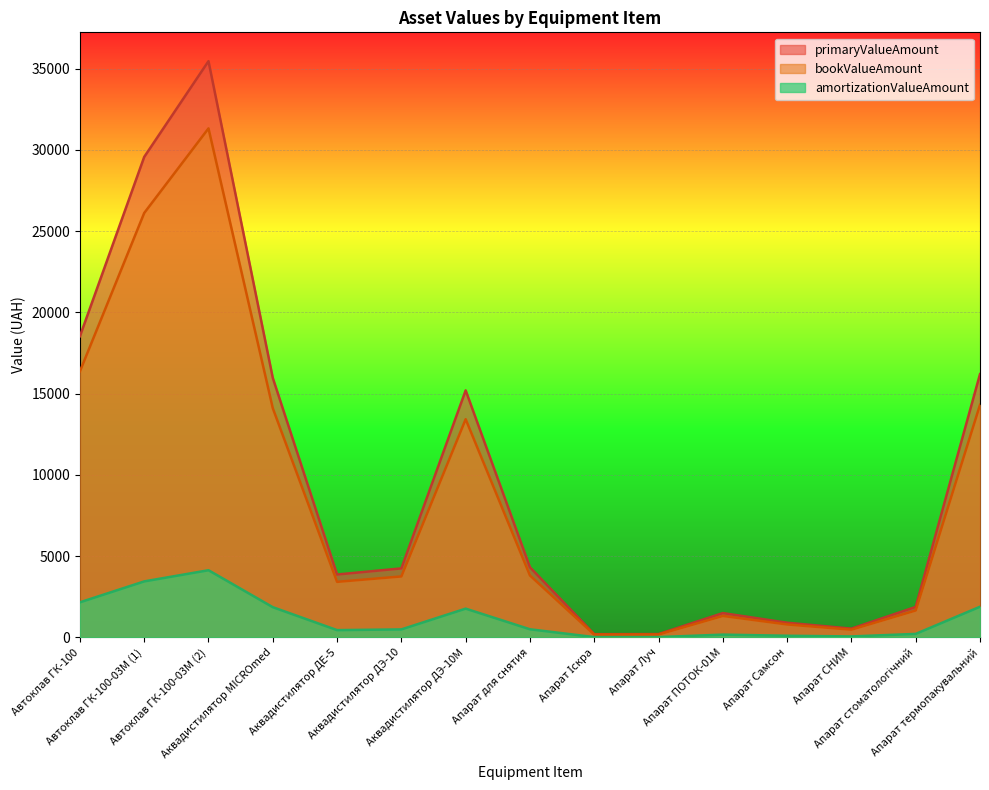

Reading left to right, what are all the values shown in this chart?

primaryValueAmount: 18530.0	29561.4	35453.0	15966.0	3873.1	4250.0	15200.0	4317.5	201.3	208.0	1500.0	906.4	543.4	1880.0	16200.0
amortizationValueAmount: 2161.8	3448.8	4136.2	1862.7	451.9	495.8	1773.3	503.7	23.5	24.3	175.0	105.8	63.4	219.3	1890.0
bookValueAmount: 16368.2	26112.6	31316.8	14103.3	3421.2	3754.2	13426.7	3813.8	177.8	183.7	1325.0	800.6	480.0	1660.7	14310.0